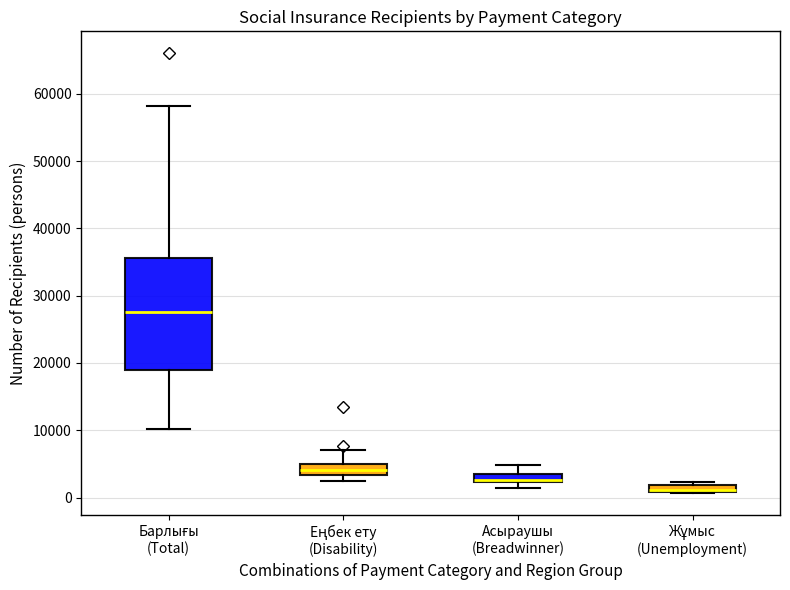

Comparing the boxes themselves (not the whiskers), which one is the tallest?

Барлығы (Total)